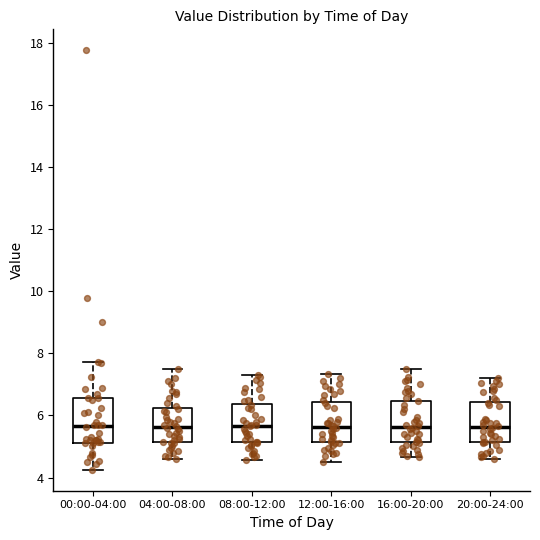

Where is the lower edge of the box for 04:00-08:00 on the y-axis? The values are not printed on the chart, so give them approximately, as read against the axis.

5.2